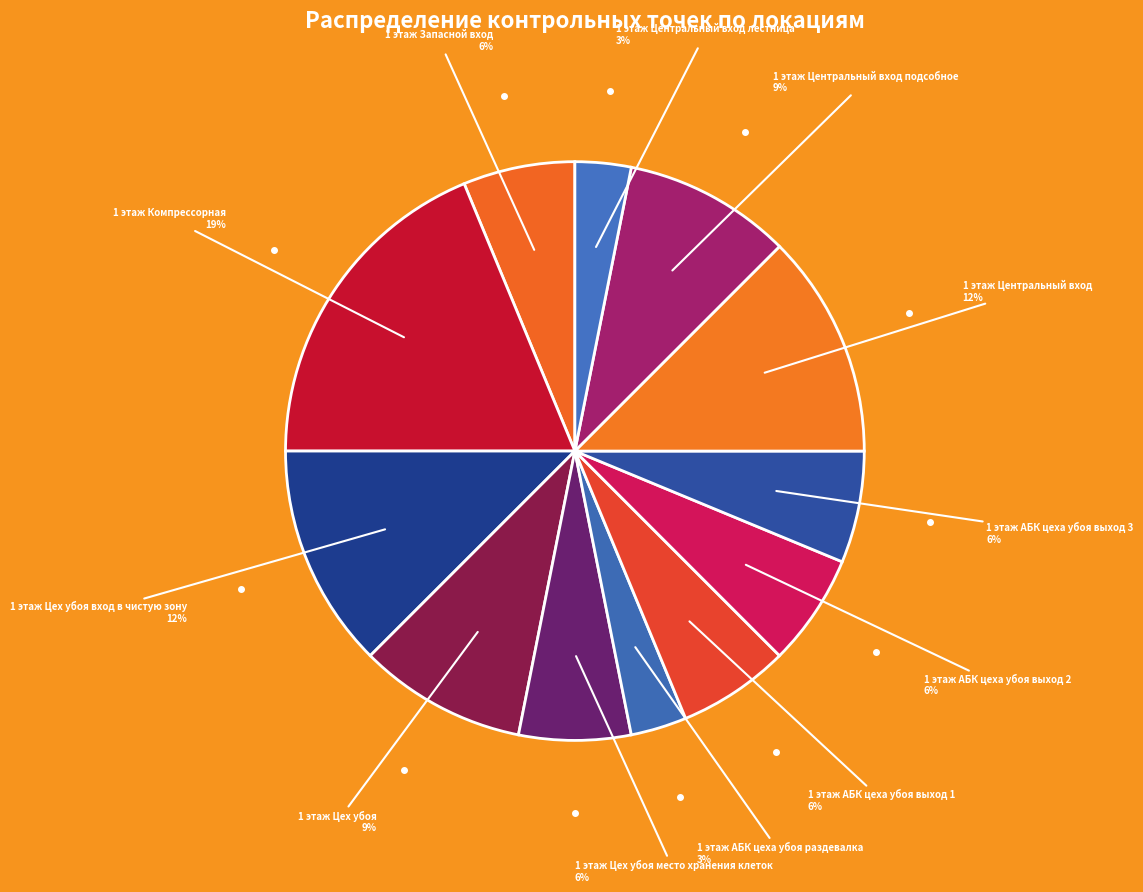

True or false: 1 этаж АБК цеха убоя выход 3 accounts for 14% of the total.

False